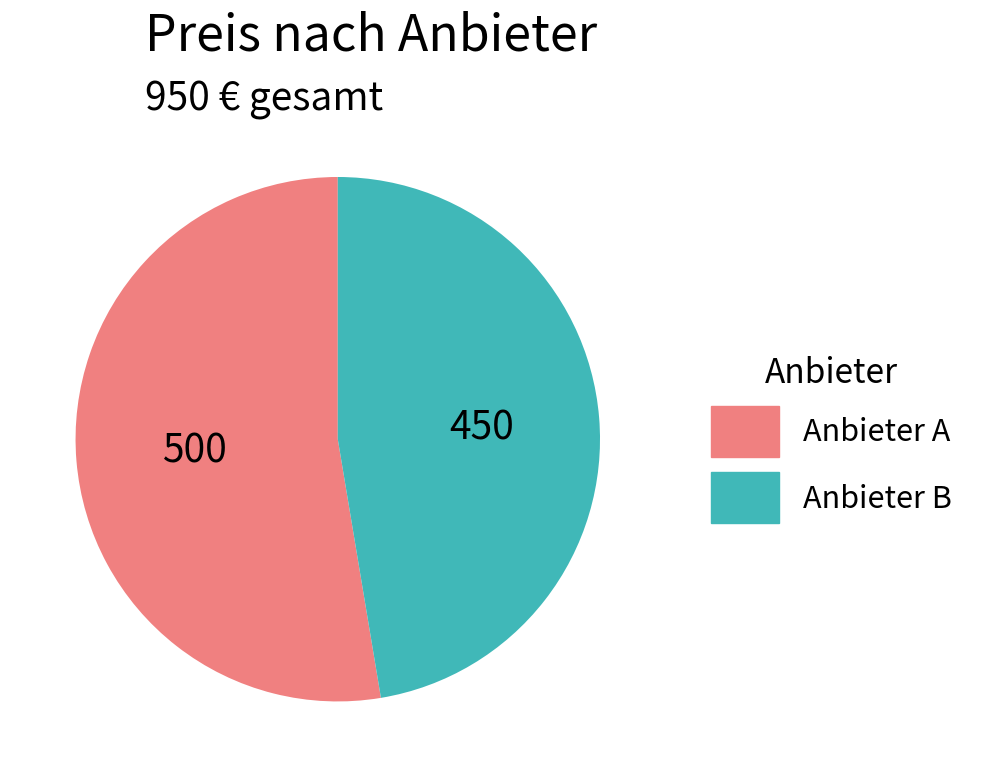

Rank the categories by value from lowest to highest.

Anbieter B, Anbieter A